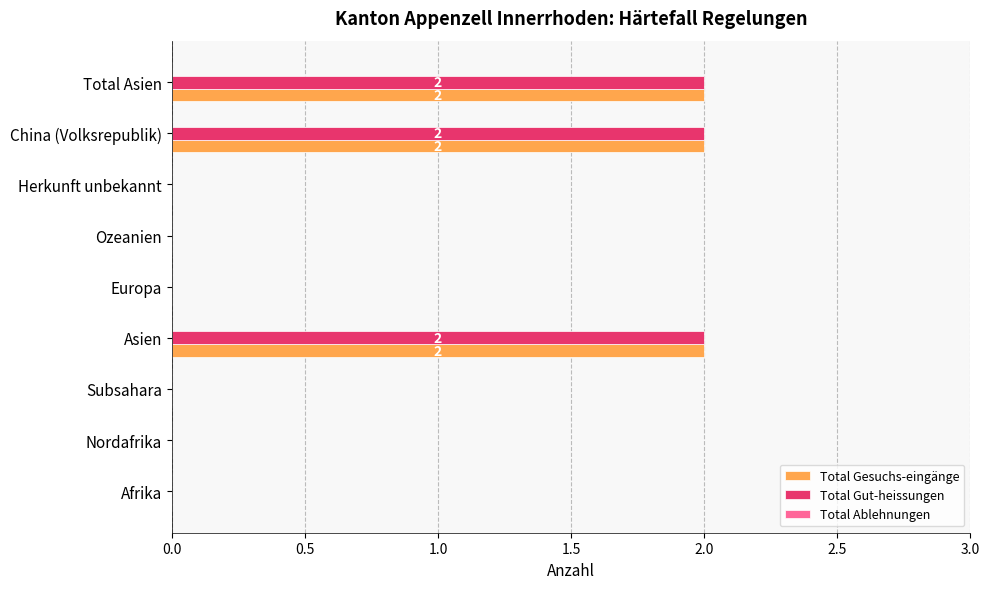

Is it true that Total Gut-heissungen equals -1 at Afrika?

False